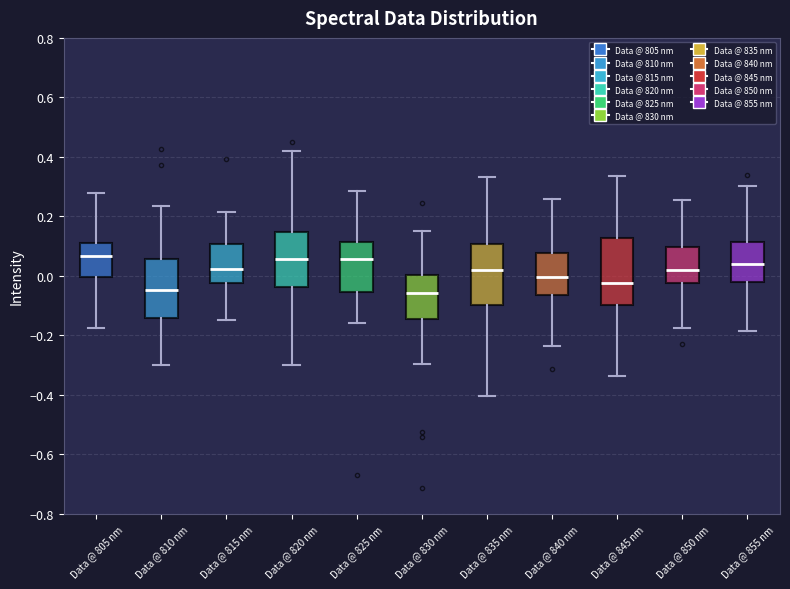

Where does the median line of the box for Data @ 845 nm sit on the y-axis? The values are not printed on the chart, so give them approximately, as read against the axis.

-0.02